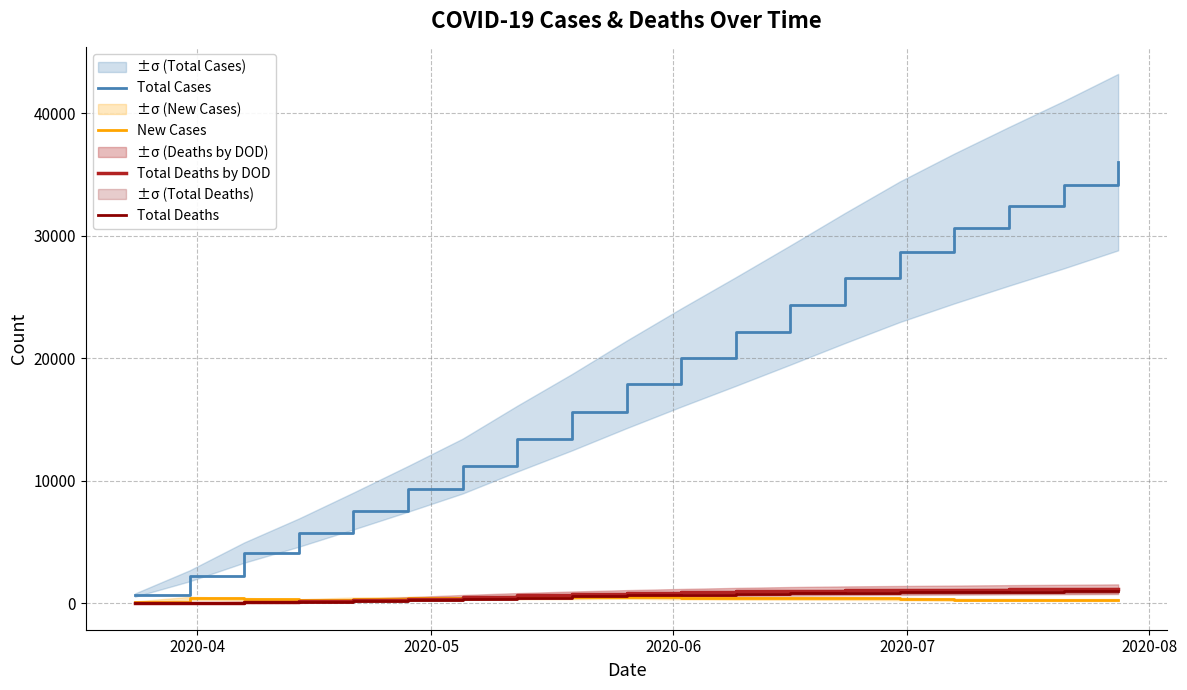

What is the maximum value for Total Deaths?

999